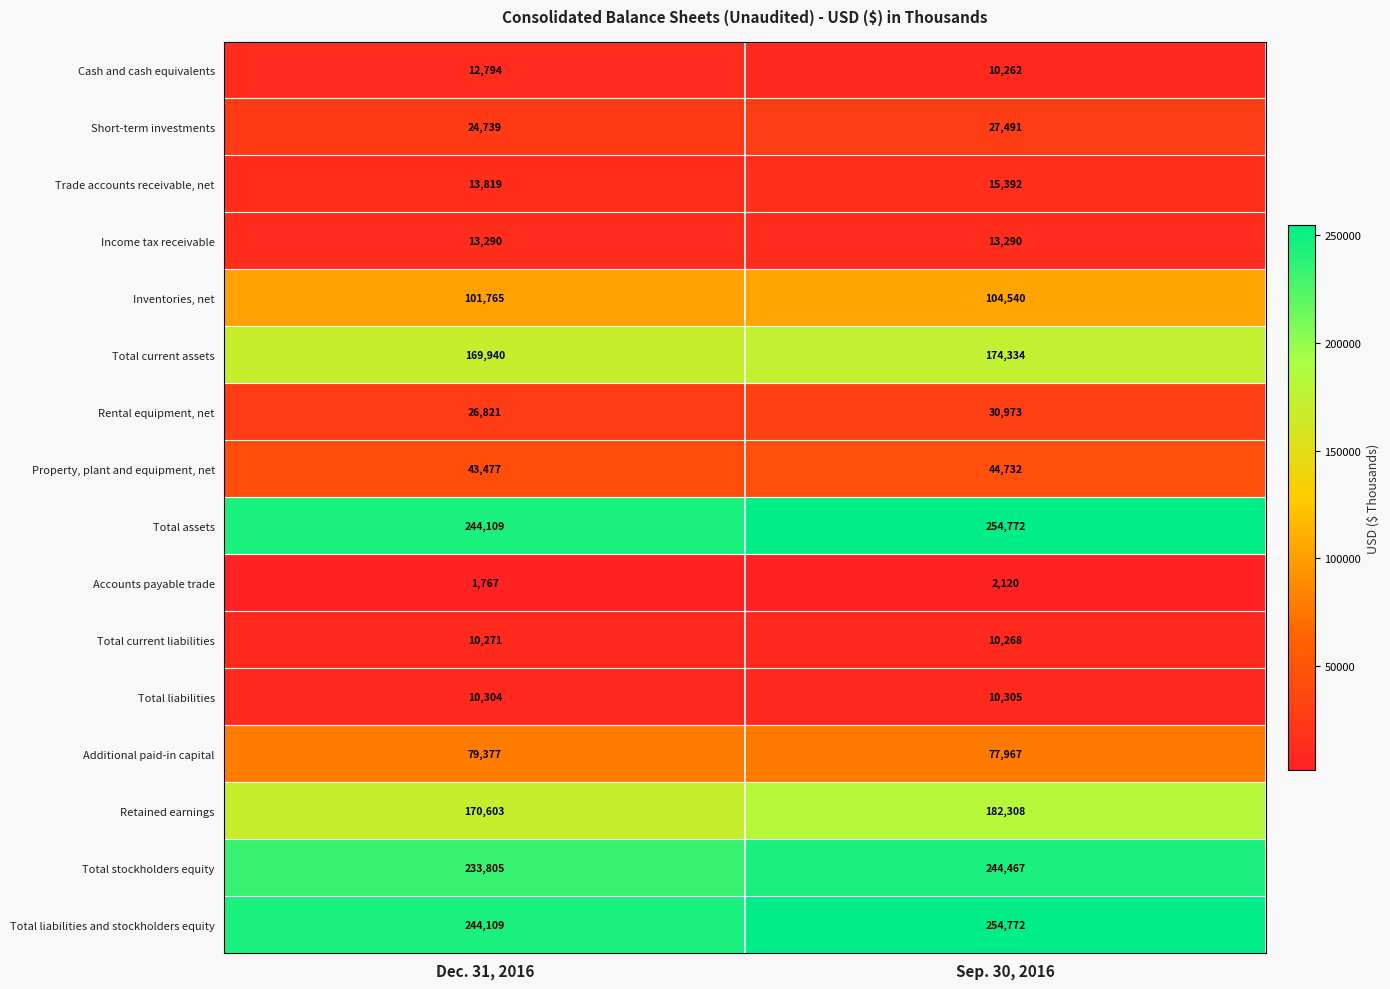

Which series changed the most between Dec. 31, 2016 and Sep. 30, 2016?

Retained earnings